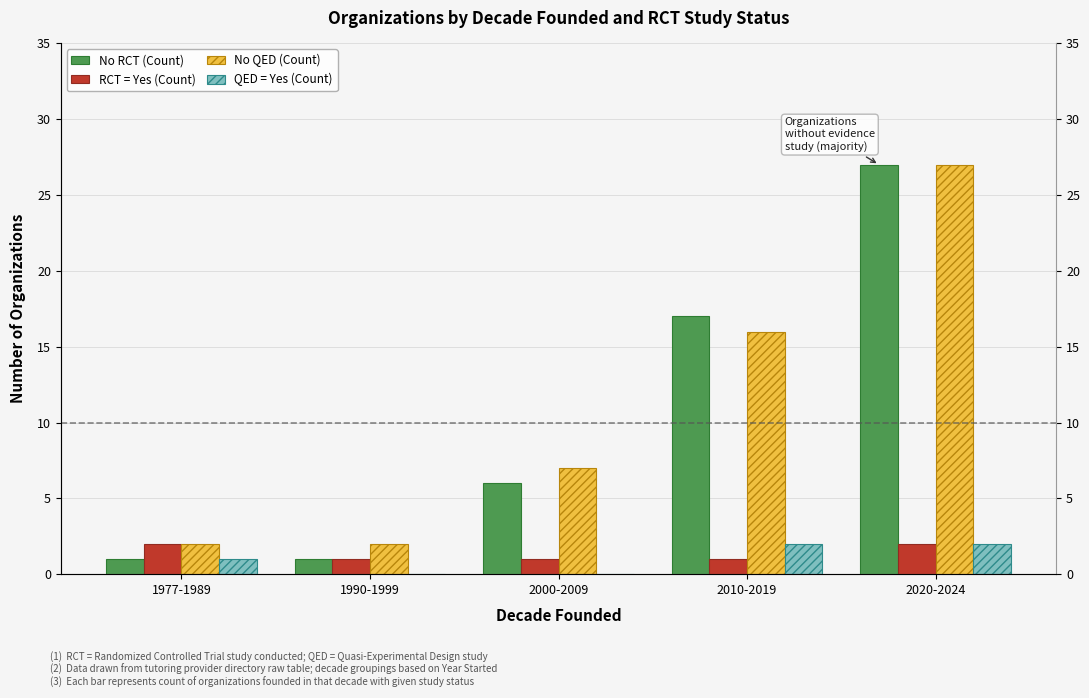

Is the value of No QED (Count) at 2010-2019 greater than the value of RCT = Yes (Count) at 1977-1989?

Yes